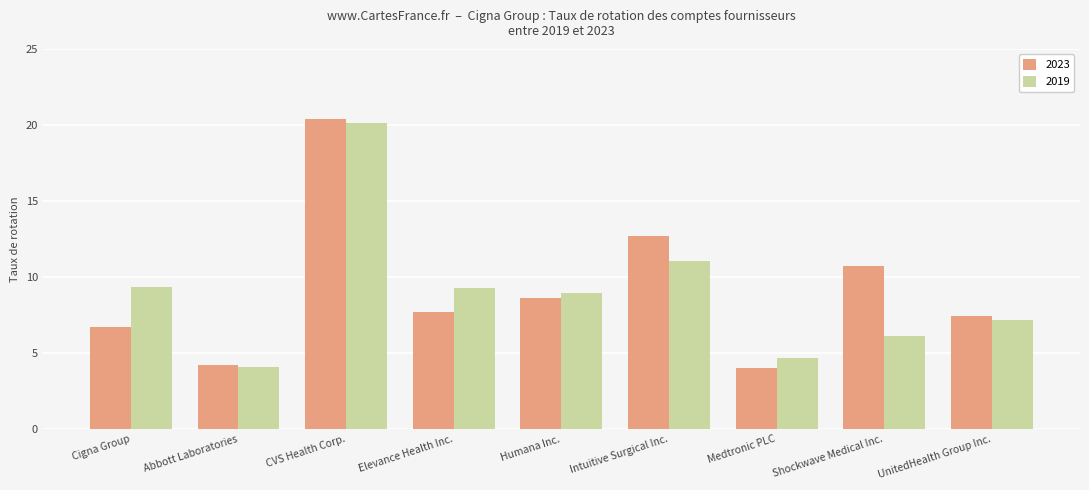

What is the maximum value shown in the chart?

20.4